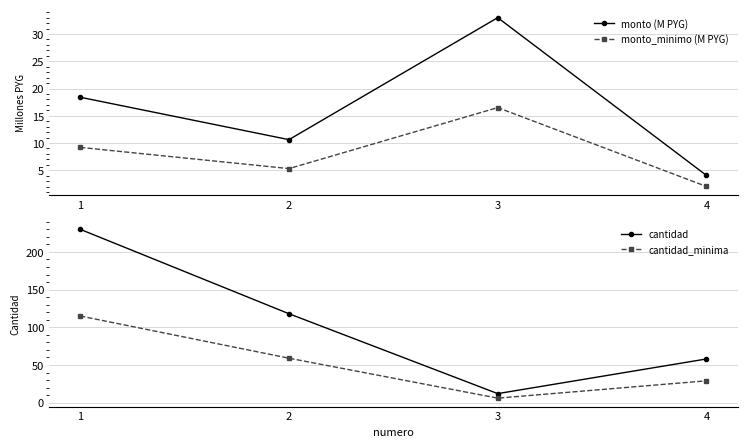

At which label is monto (M PYG) closest to 18?

1